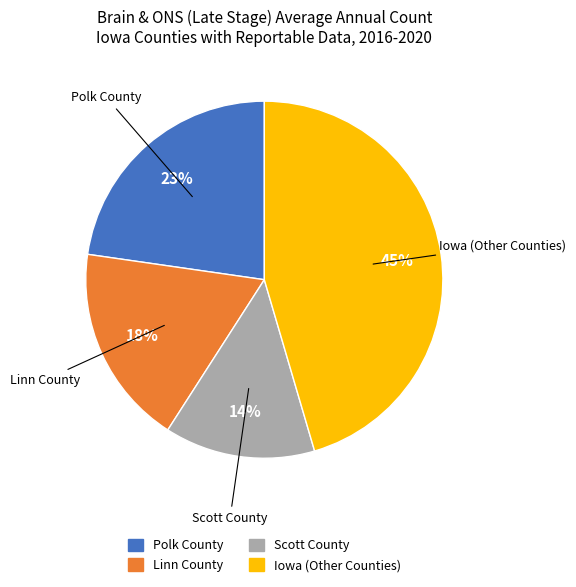

Is there a majority slice in this chart?

No